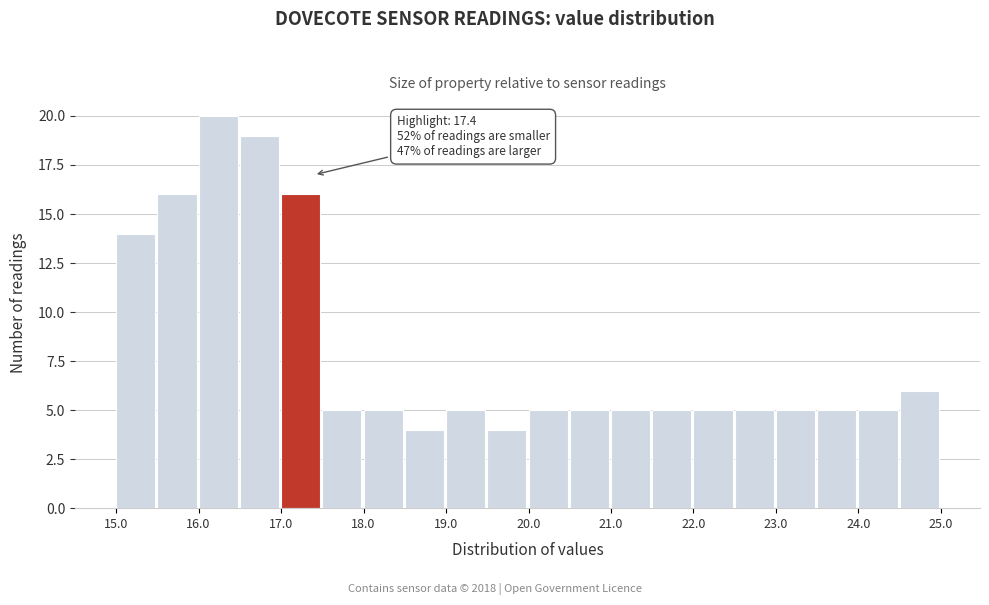

Over which range of the x-axis is the bar tallest?

16.0 to 16.5